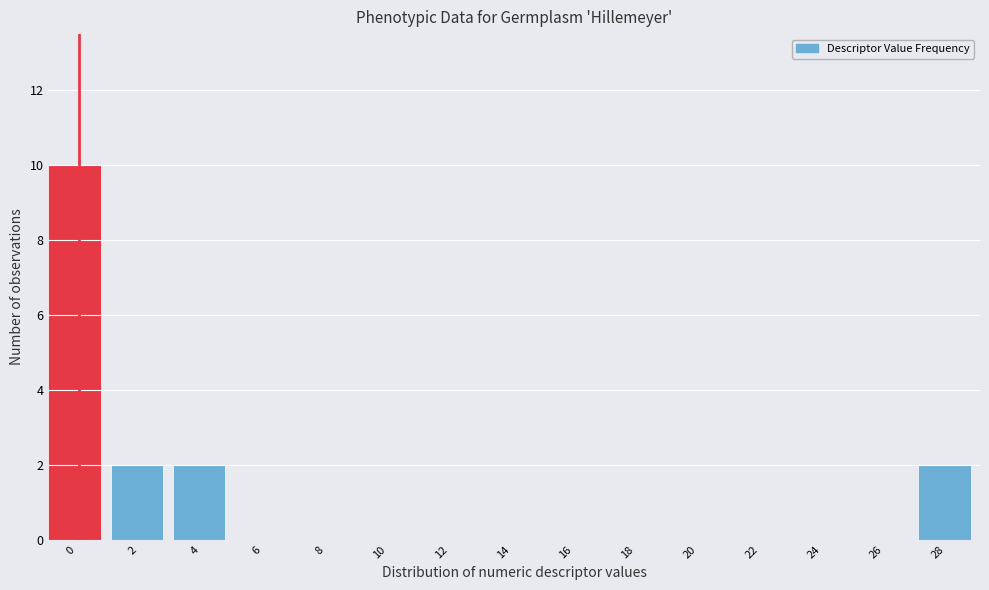

Reading left to right, list all the values displayed in this chart.

0=10	2=2	4=2	6=0	8=0	10=0	12=0	14=0	16=0	18=0	20=0	22=0	24=0	26=0	28=2